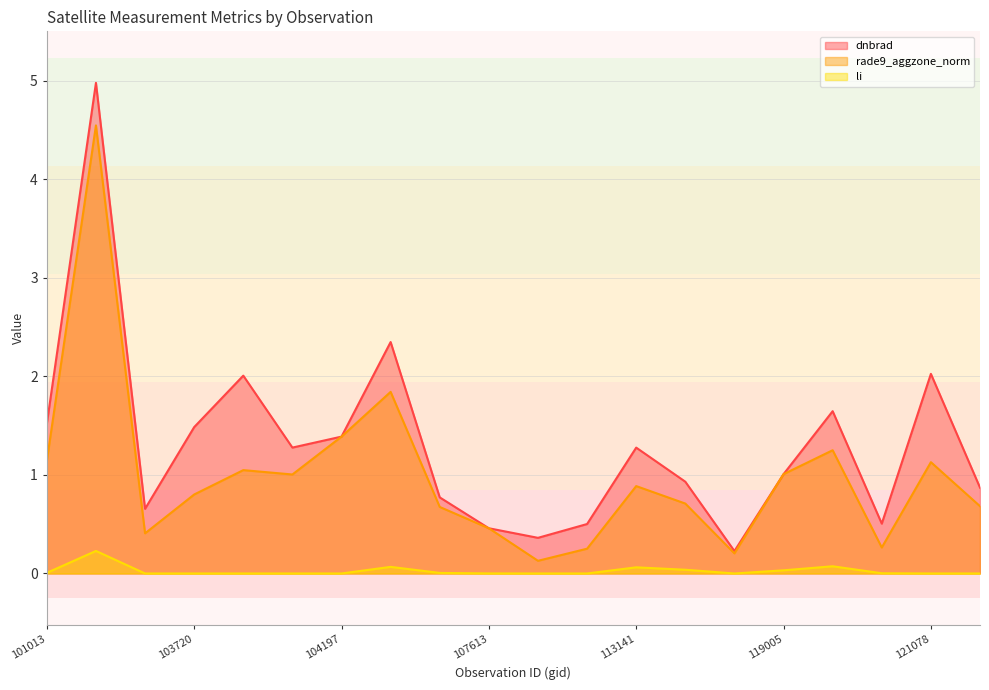

At 104197, list the series in order from smallest to largest.

li, rade9_aggzone_norm, dnbrad